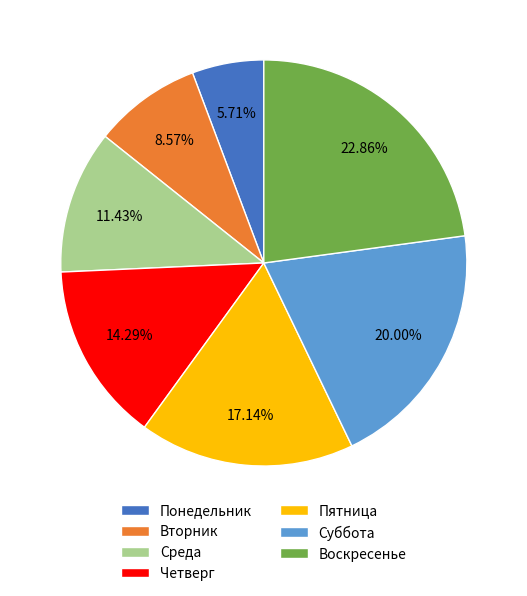

To the nearest percent, what percentage of the pie is Суббота?

20%